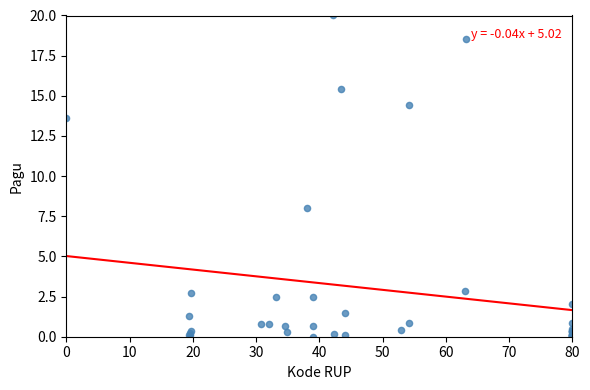

What Y value in the scatter plot is closest to 10?

8.0